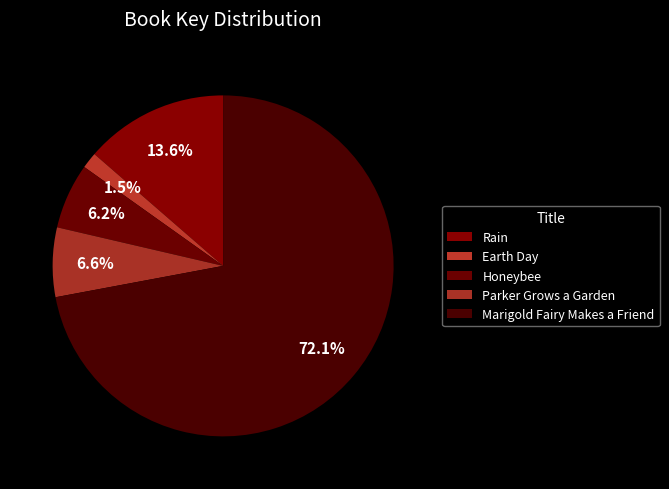

To the nearest percent, what percentage of the pie is Honeybee?

6%